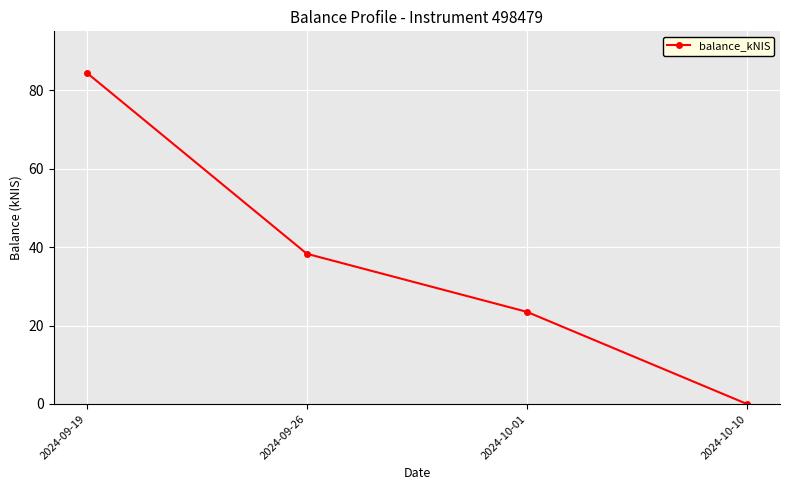

What is the value of the 3rd point from the left?

23.5